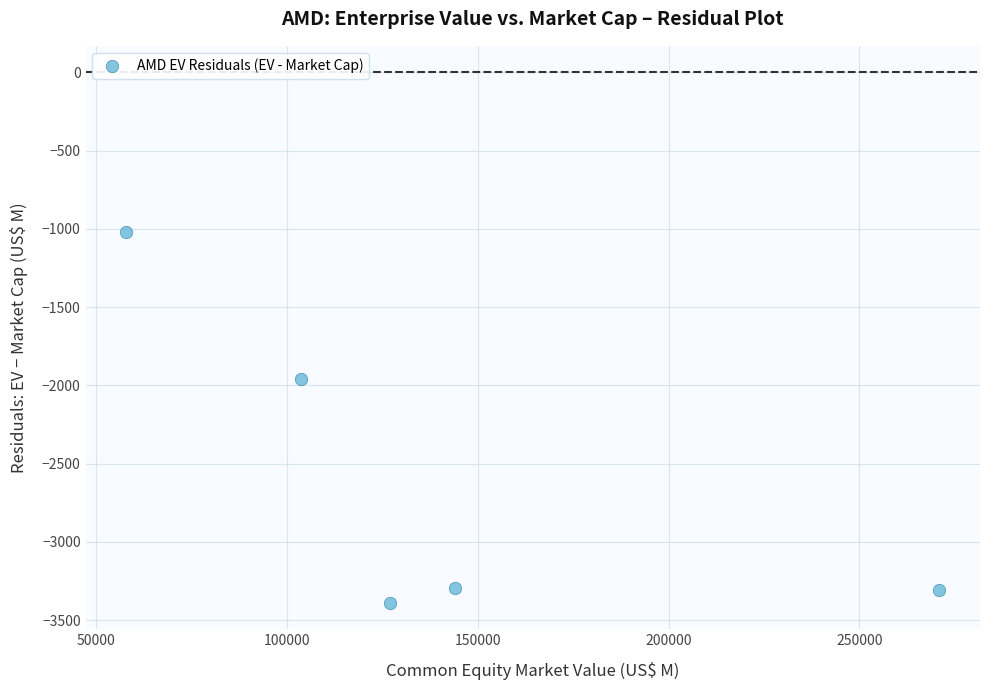

What is the range of Y values (max minus min)?

2371